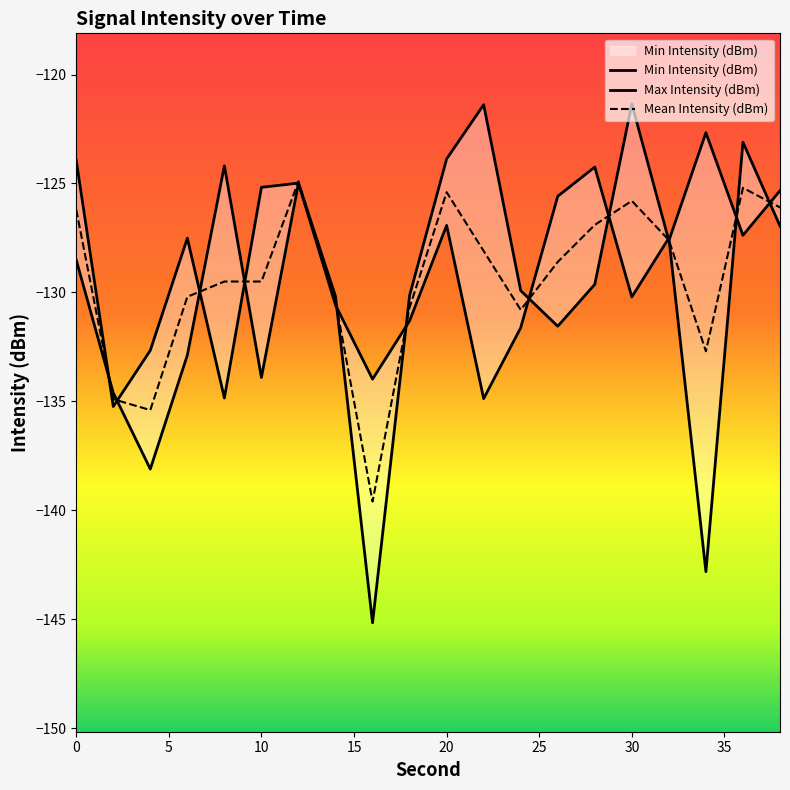

Reading left to right, extract all data points from this chart.

Min Intensity (dBm): -128.5	-134.6	-138.1	-132.9	-124.2	-133.9	-125.0	-130.2	-145.2	-130.1	-123.9	-121.4	-129.9	-131.6	-129.6	-121.3	-127.6	-122.7	-127.4	-125.3
Max Intensity (dBm): -123.9	-135.2	-132.7	-127.5	-134.8	-125.2	-125.0	-130.6	-134.0	-131.3	-126.9	-134.9	-131.6	-125.6	-124.2	-130.2	-127.5	-142.8	-123.1	-127.0
Mean Intensity (dBm): -126.2	-134.9	-135.4	-130.2	-129.5	-129.5	-124.9	-130.4	-139.6	-130.7	-125.4	-128.1	-130.8	-128.6	-126.9	-125.8	-127.6	-132.7	-125.2	-126.1